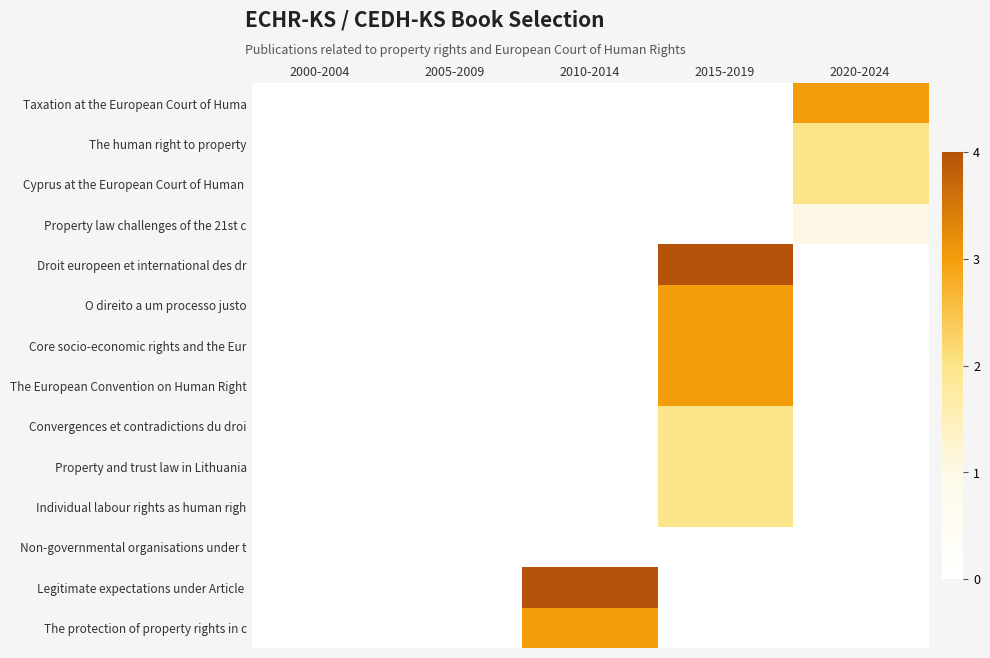

Between 2020-2024 and 2010-2014, which is larger?

2020-2024